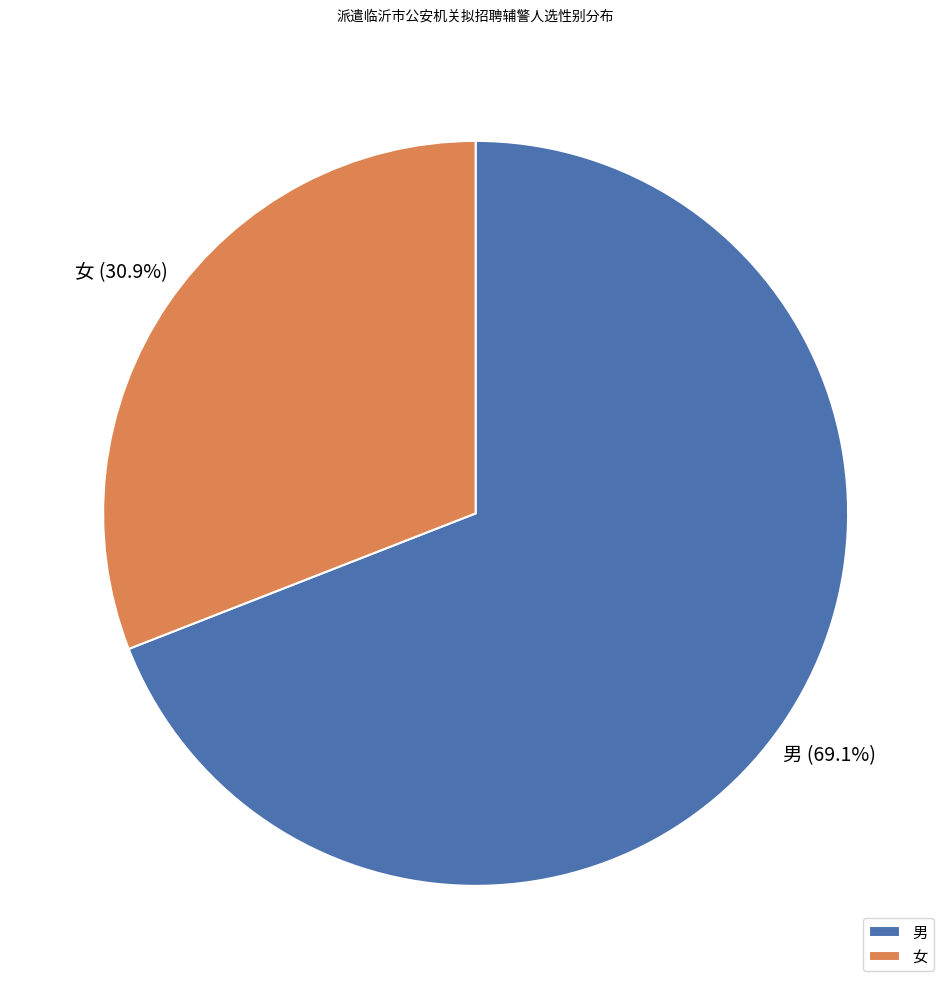

Rank the categories by value from lowest to highest.

女, 男